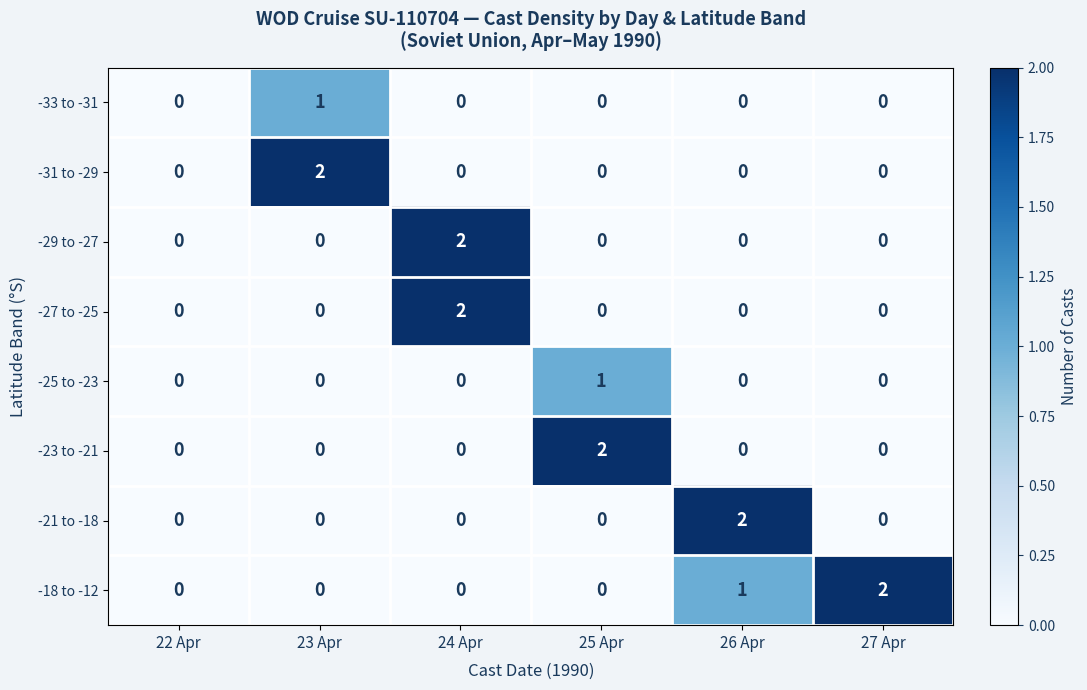

At which label does -33 to -31 reach its peak?

23 Apr